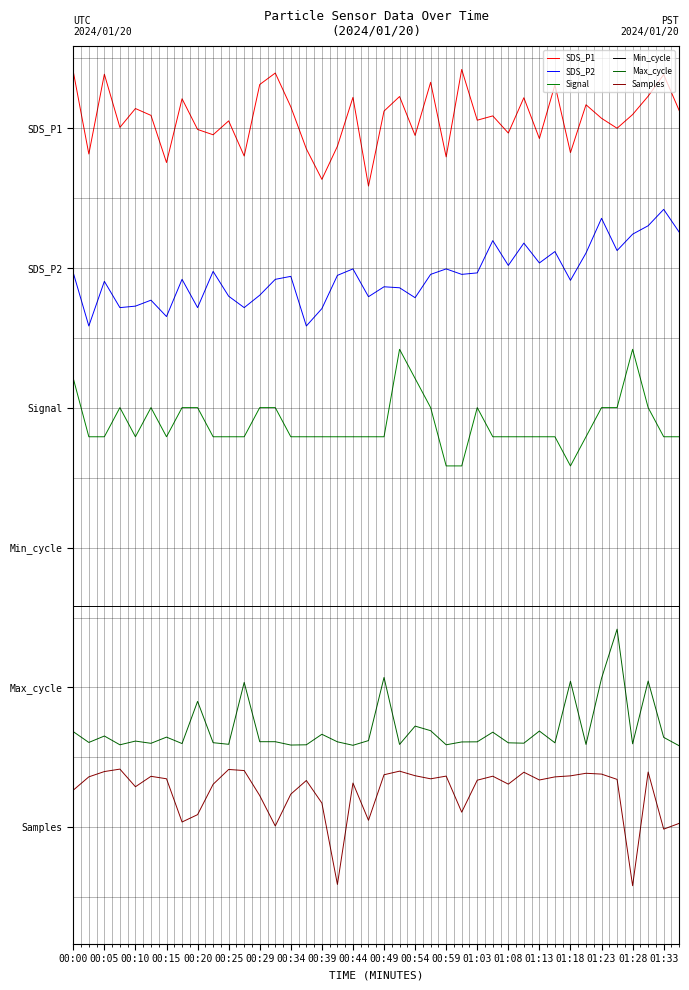

Does the chart have visible grid lines?

Yes